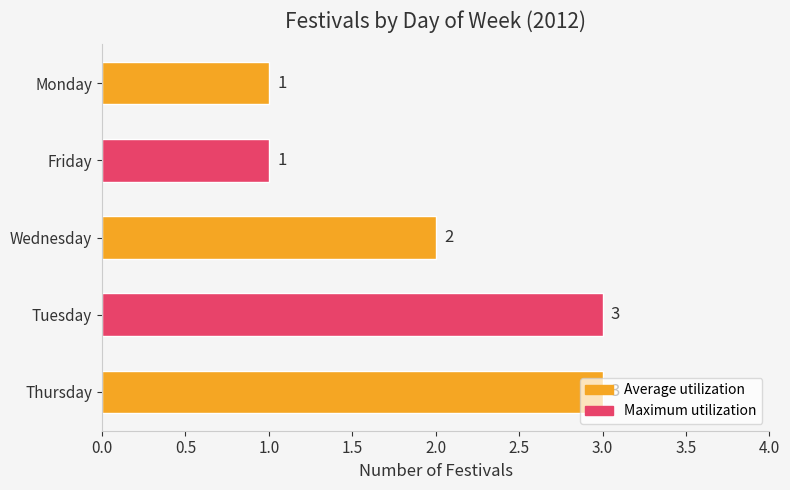

Between Monday and Tuesday, which is larger?

Tuesday